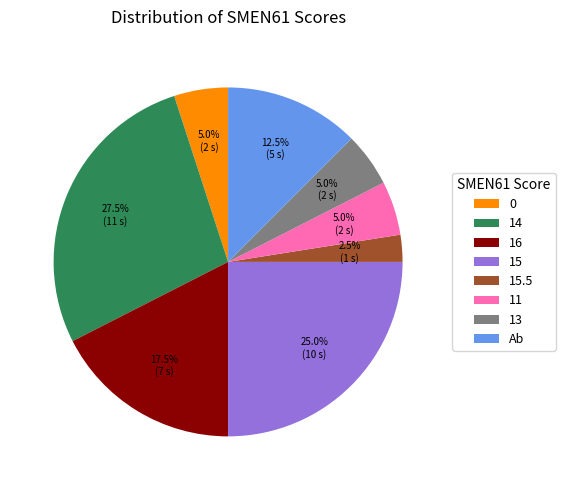

What is the total percentage of 15 and 14?

52.5%